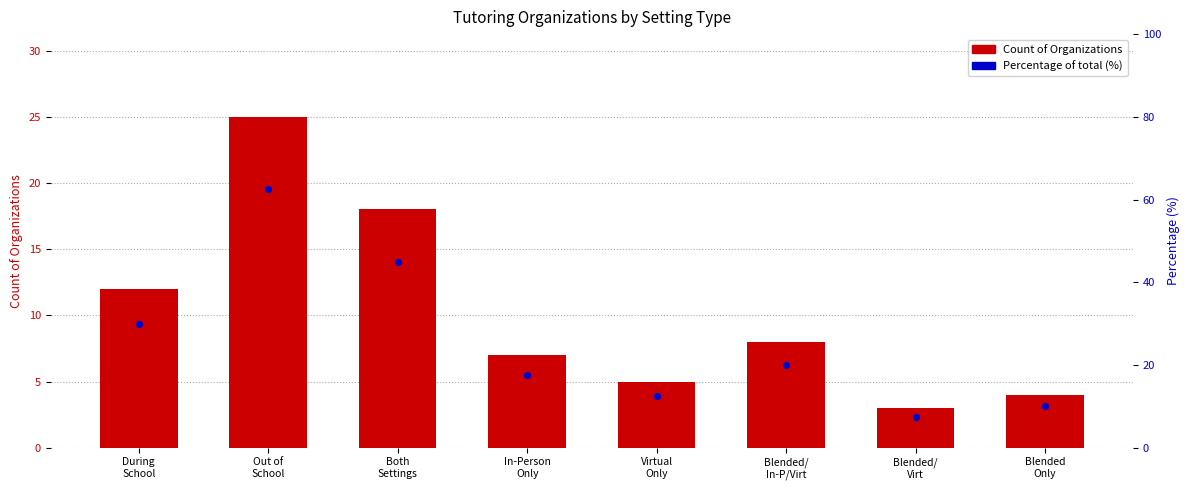

Which series has the widest spread of Y values?

Percentage of total (%)